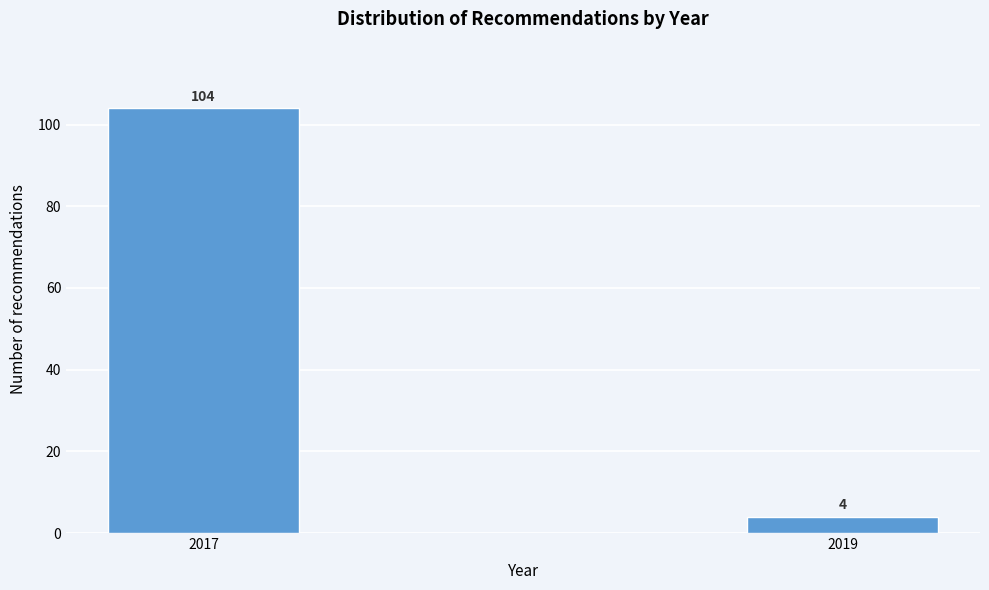

Reading right to left, extract all data points from this chart.

4	104